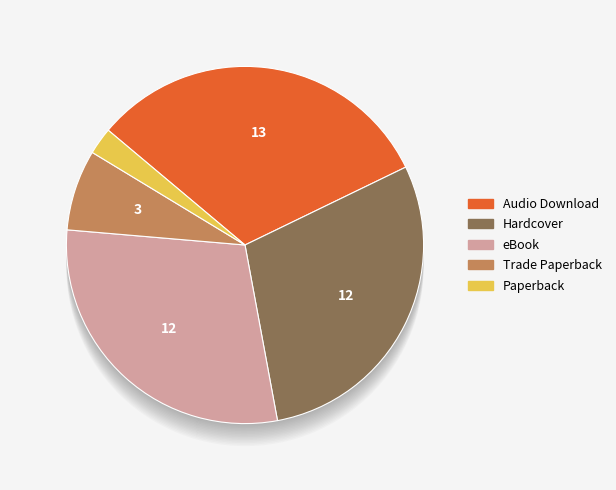

To the nearest percent, what portion does Audio Download represent?

32%